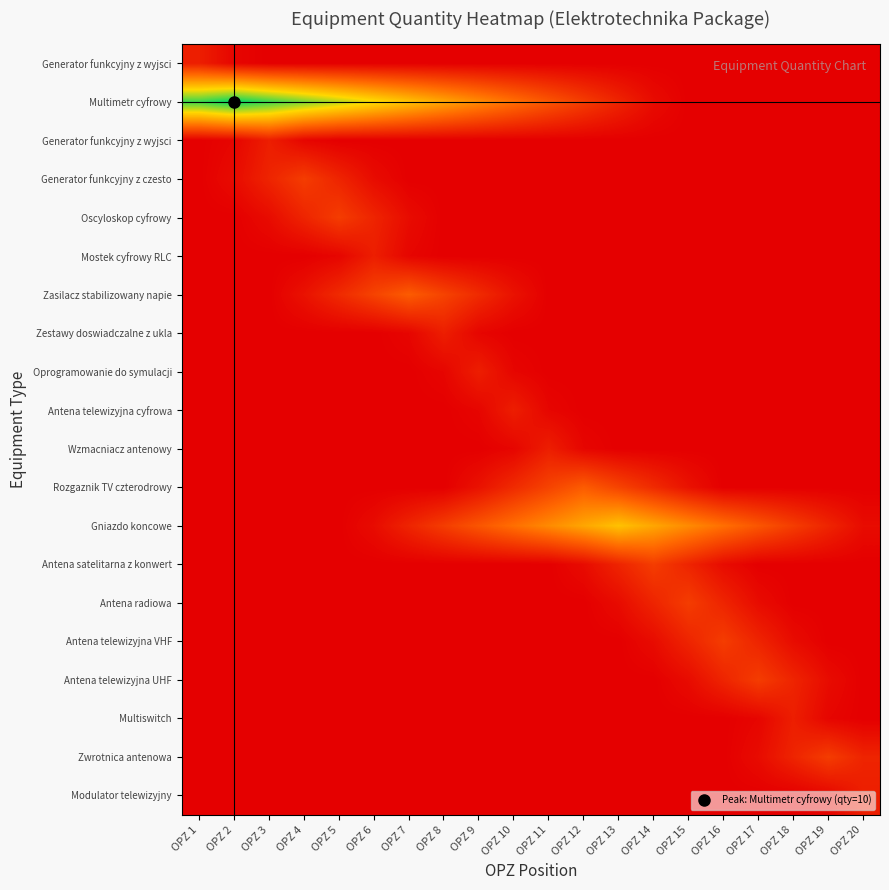

Which has a higher value, OPZ 12 or OPZ 9?

OPZ 12